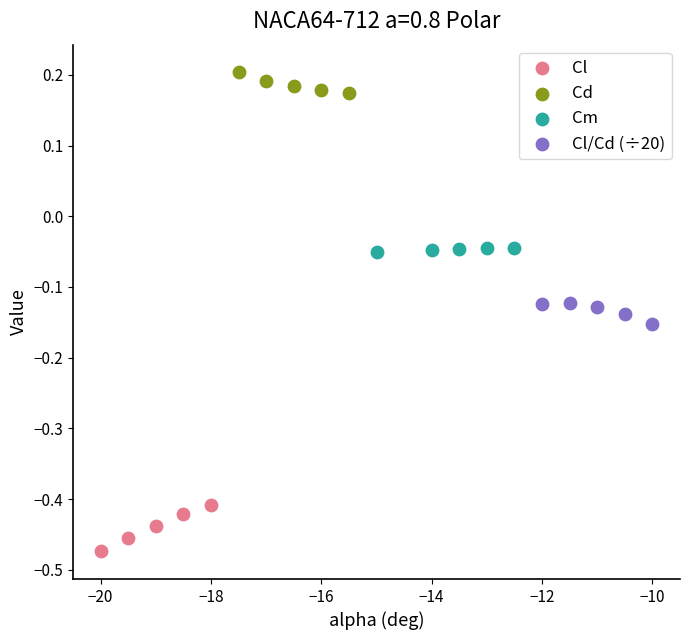

What are all the series names shown in the legend?

Cl, Cd, Cm, Cl/Cd (÷20)